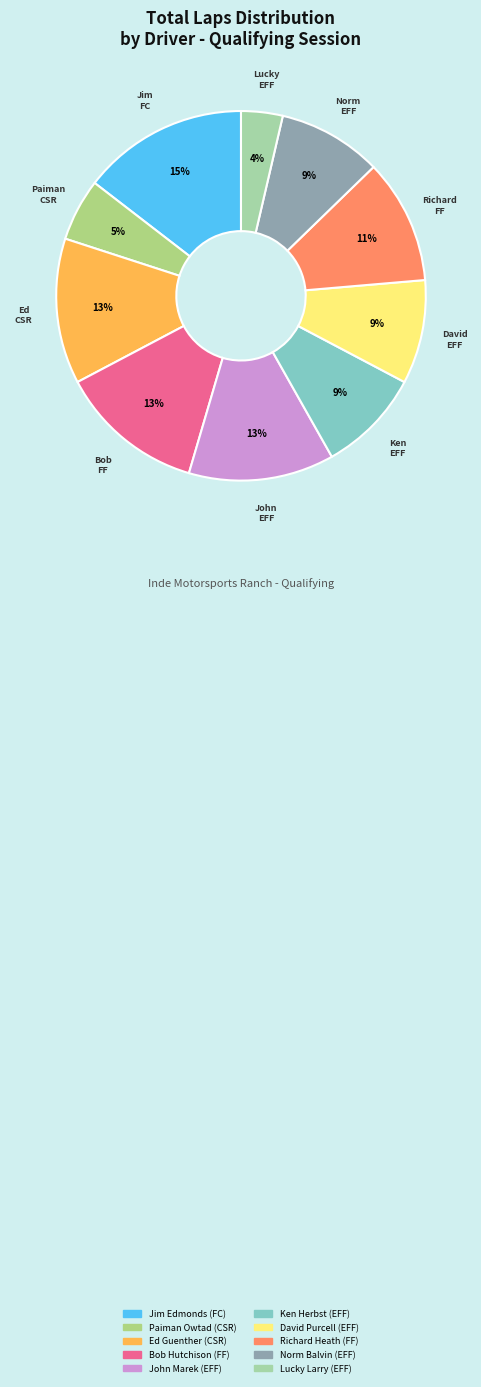

Which slice is the largest?

Jim Edmonds (FC)